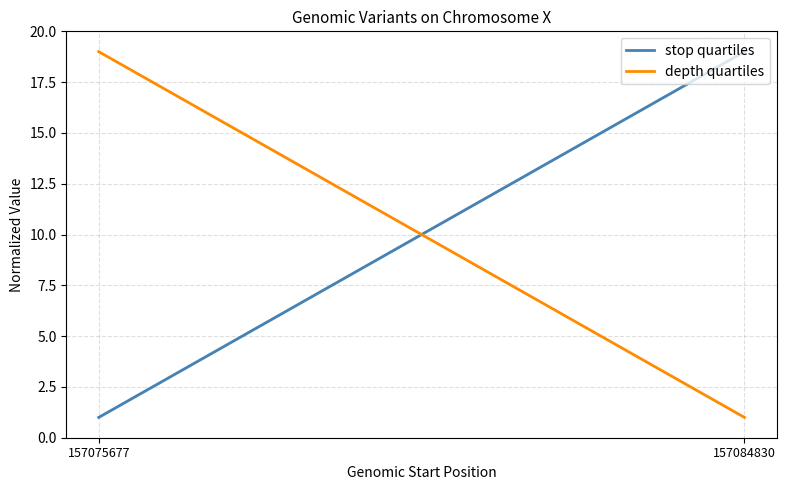

At which category is the sum across all series the highest?

157075677